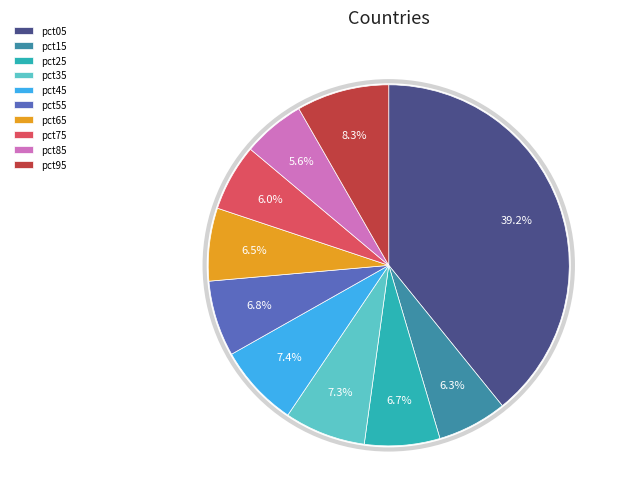

Which category has the biggest portion of the pie?

pct05